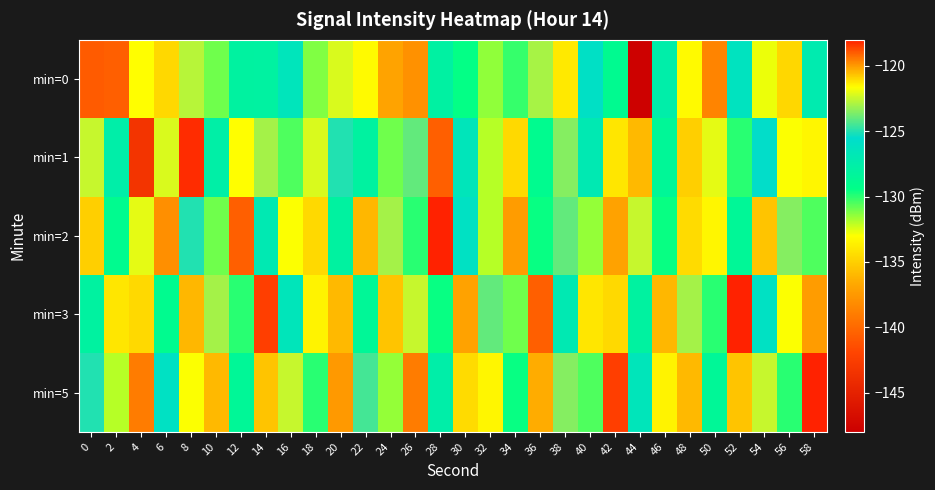

Which has a higher value, 54 or 28?

28